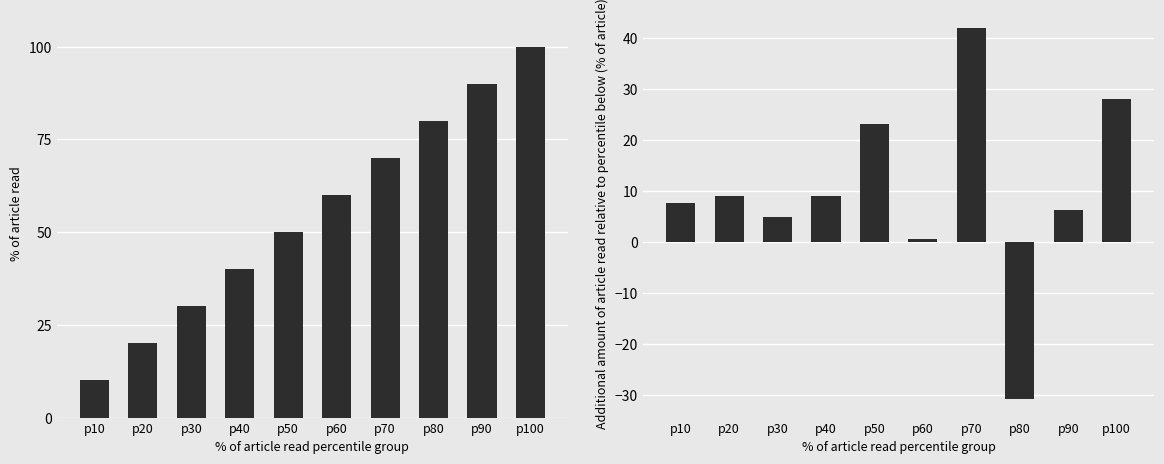

What is the maximum value shown in the chart?

100.0